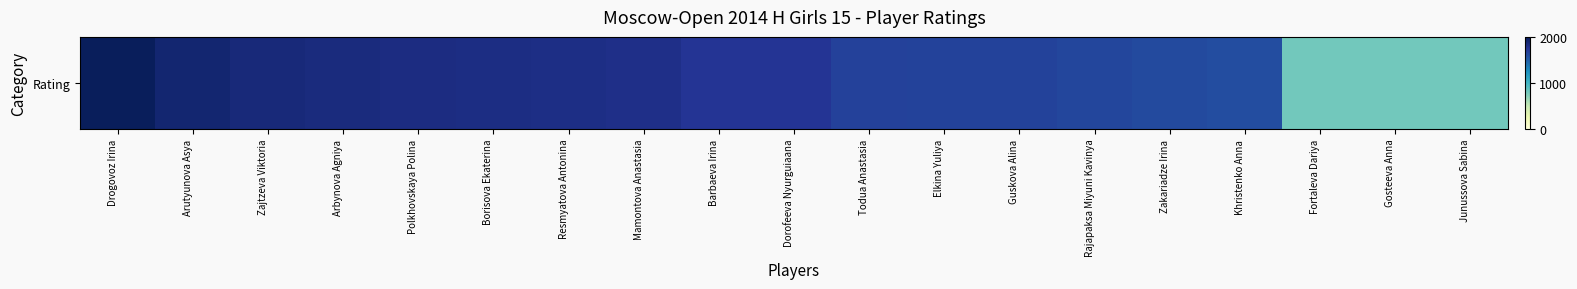

List the labels in order of value, smallest first.

Fortaleva Dariya, Gosteeva Anna, Junussova Sabina, Khristenko Anna, Zakariadze Irina, Rajapaksa Miyuni Kavinya, Guskova Alina, Elkina Yuliya, Todua Anastasia, Barbaeva Irina, Dorofeeva Nyurguiaana, Mamontova Anastasia, Resmyatova Antonina, Borisova Ekaterina, Polkhovskaya Polina, Arbynova Agniya, Zajtzeva Viktoria, Arutyunova Asya, Drogovoz Irina